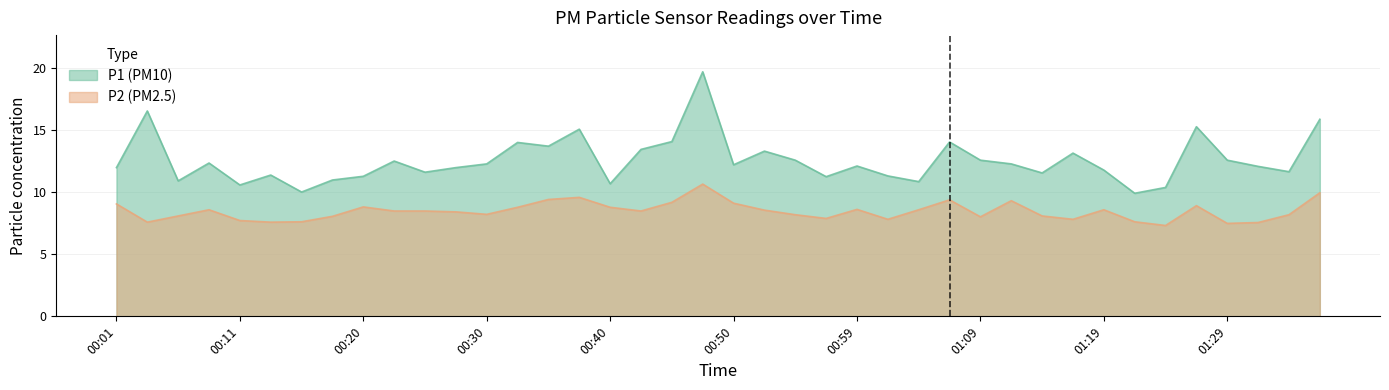

What are all the series names shown in the legend?

P1, P2